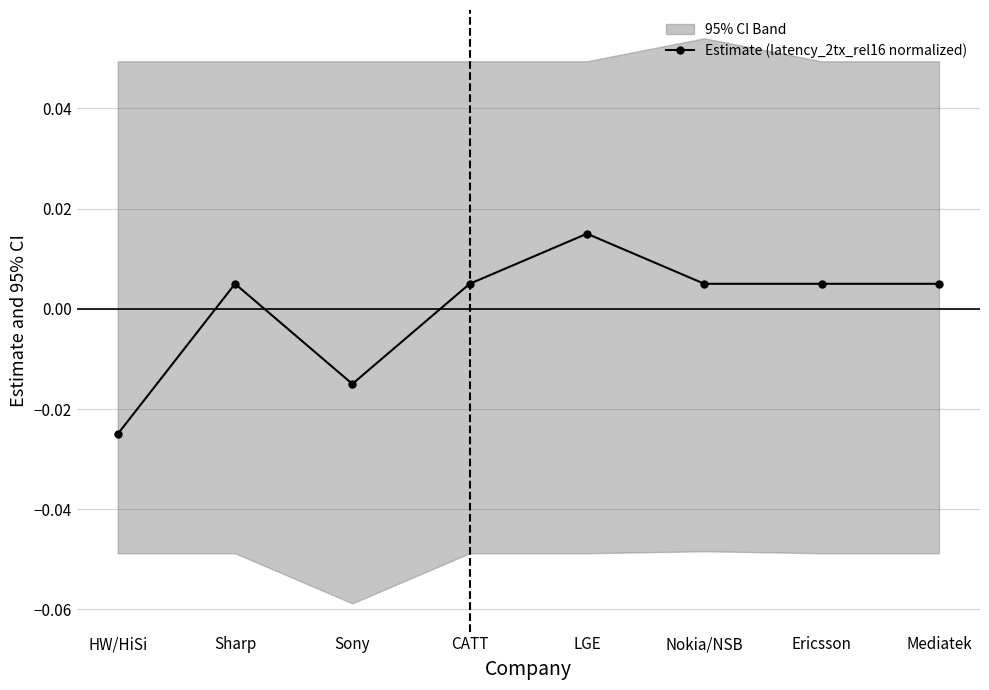

Is this an area chart (filled region under the line)?

No